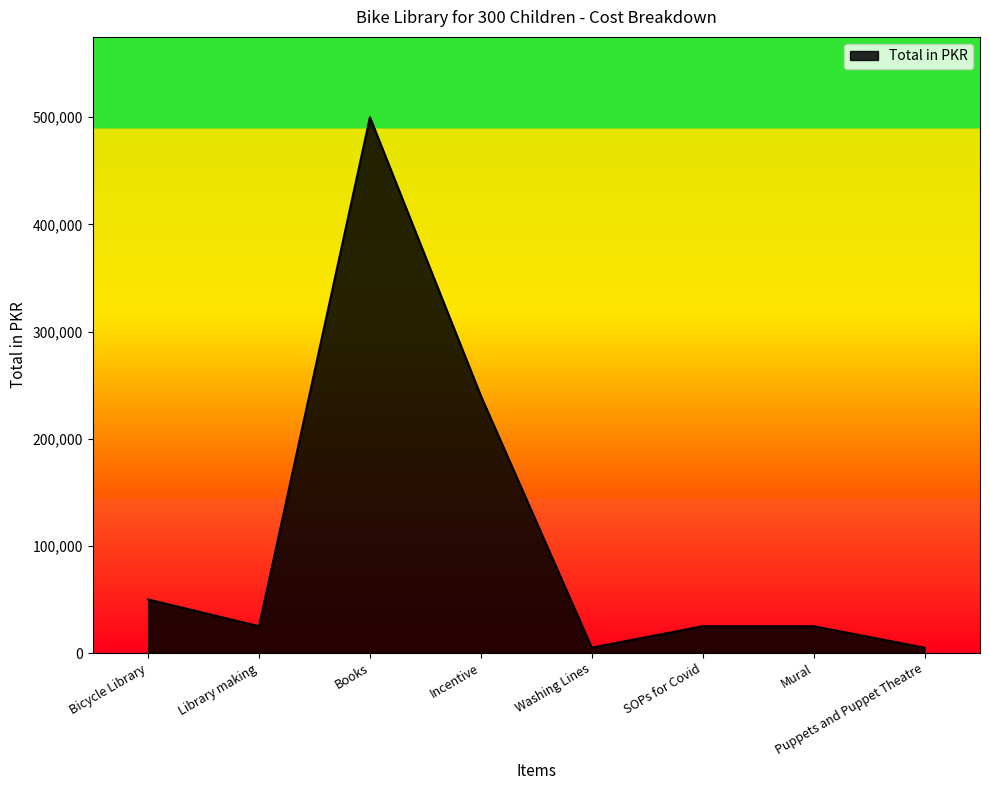

How many series are shown in this chart?

1